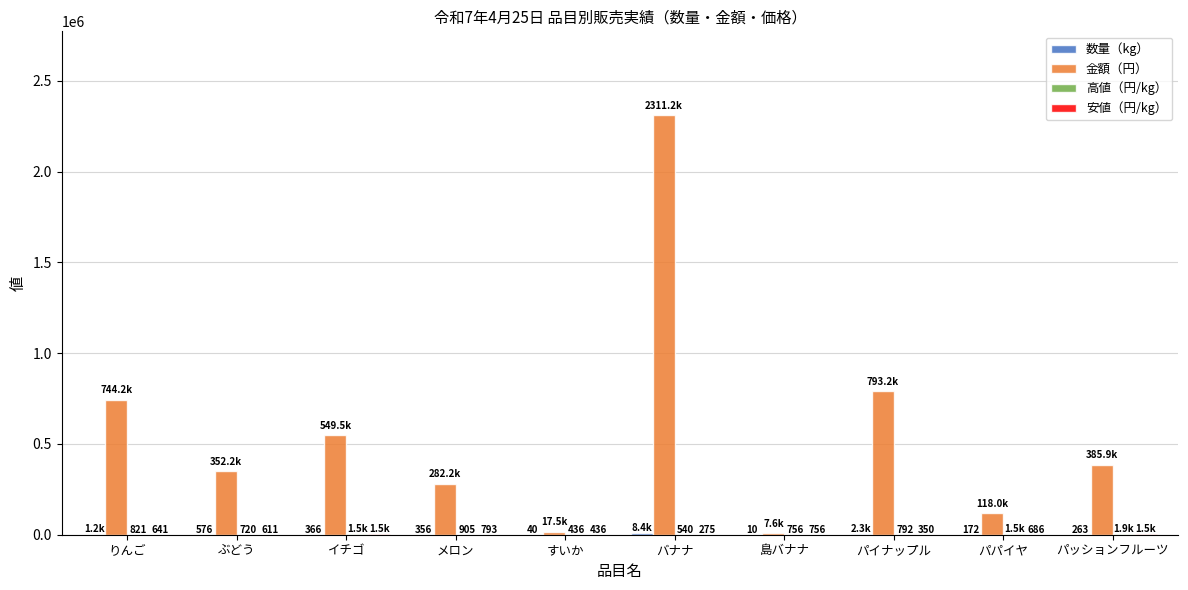

What is the total value across all series at りんご?

746850